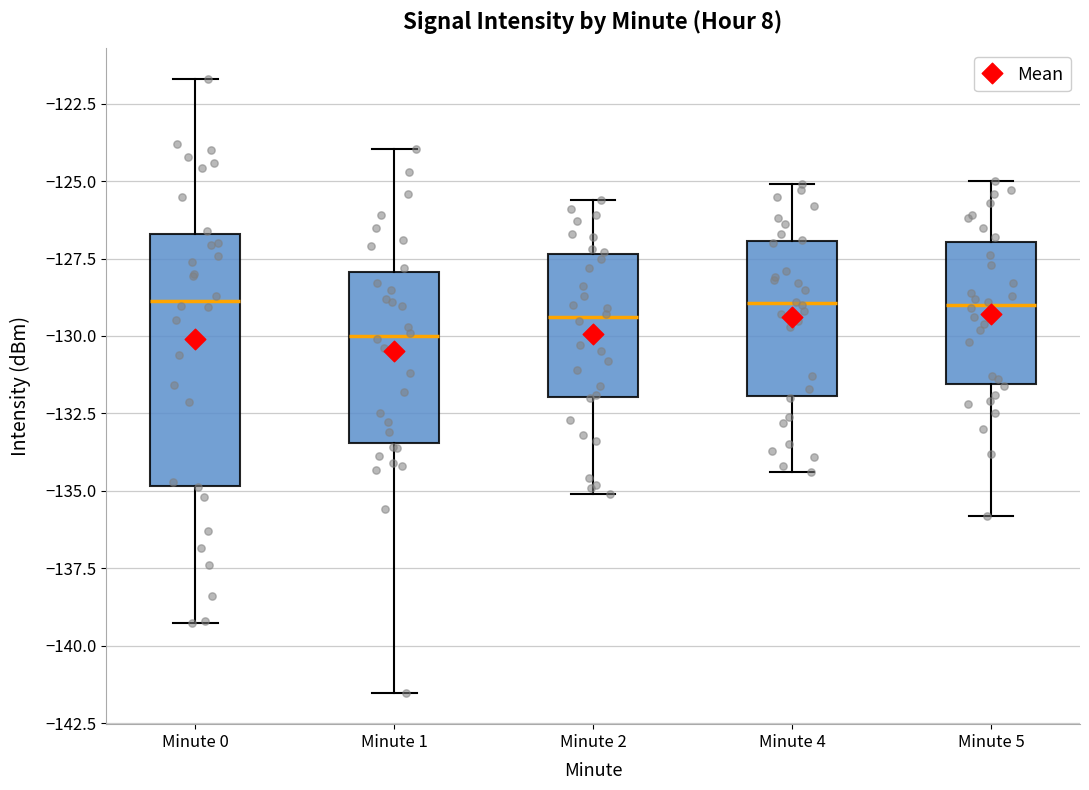

Reading left to right, read every box against the y-axis: the position of its median line, the range the box covers, and the ends of its whiskers. The values are not printed on the chart, so give them approximately, as read against the axis.

Minute 0: median -129.0, box -135.0 to -126.5, whiskers -139.5 to -121.5
Minute 1: median -130.0, box -133.5 to -128.0, whiskers -141.5 to -124.0
Minute 2: median -129.5, box -132.0 to -127.5, whiskers -135.0 to -125.5
Minute 4: median -129.0, box -132.0 to -127.0, whiskers -134.5 to -125.0
Minute 5: median -129.0, box -131.5 to -127.0, whiskers -136.0 to -125.0